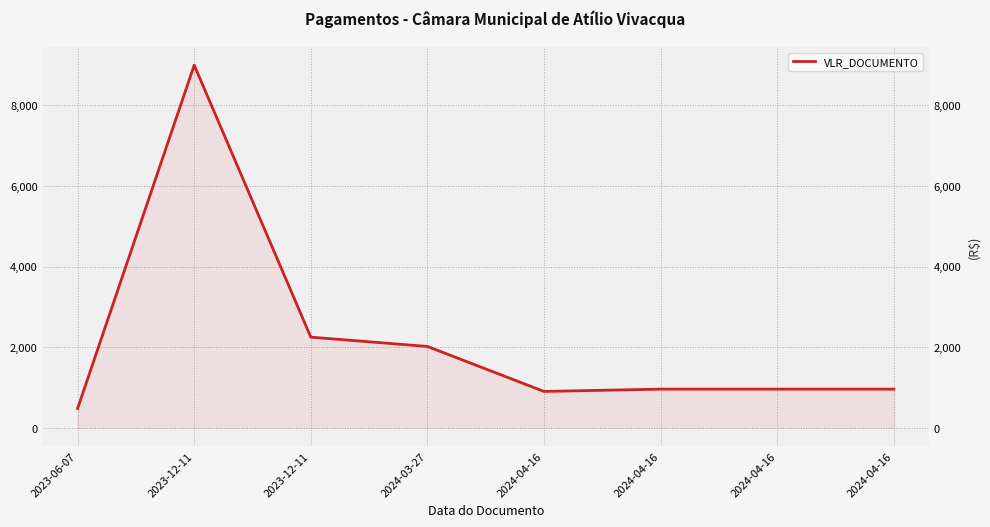

What is the difference between the values at 2023-06-07 and 2024-04-16?

422.4